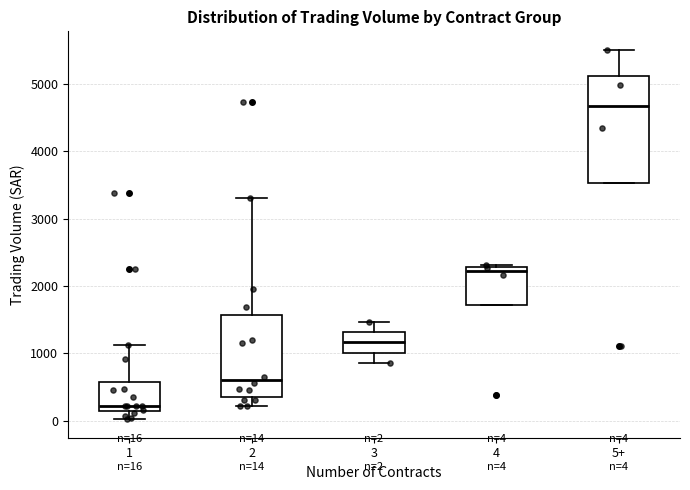

Comparing the boxes themselves (not the whiskers), which one is the tallest?

5+